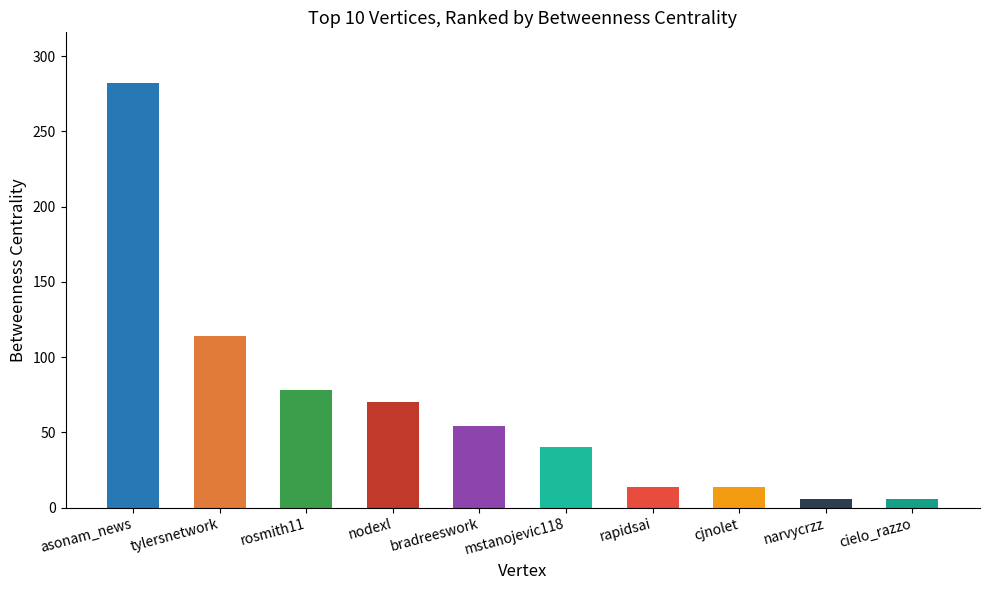

What is the sum of the values at mstanojevic118 and tylersnetwork?

154